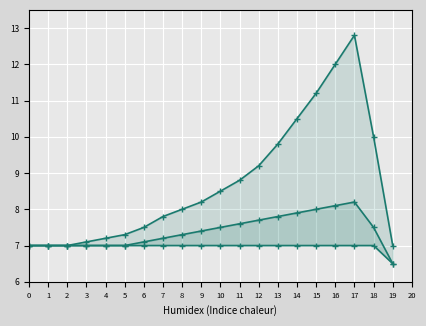

True or false: Is Summary has more than 0 points higher than both neighbors.

False